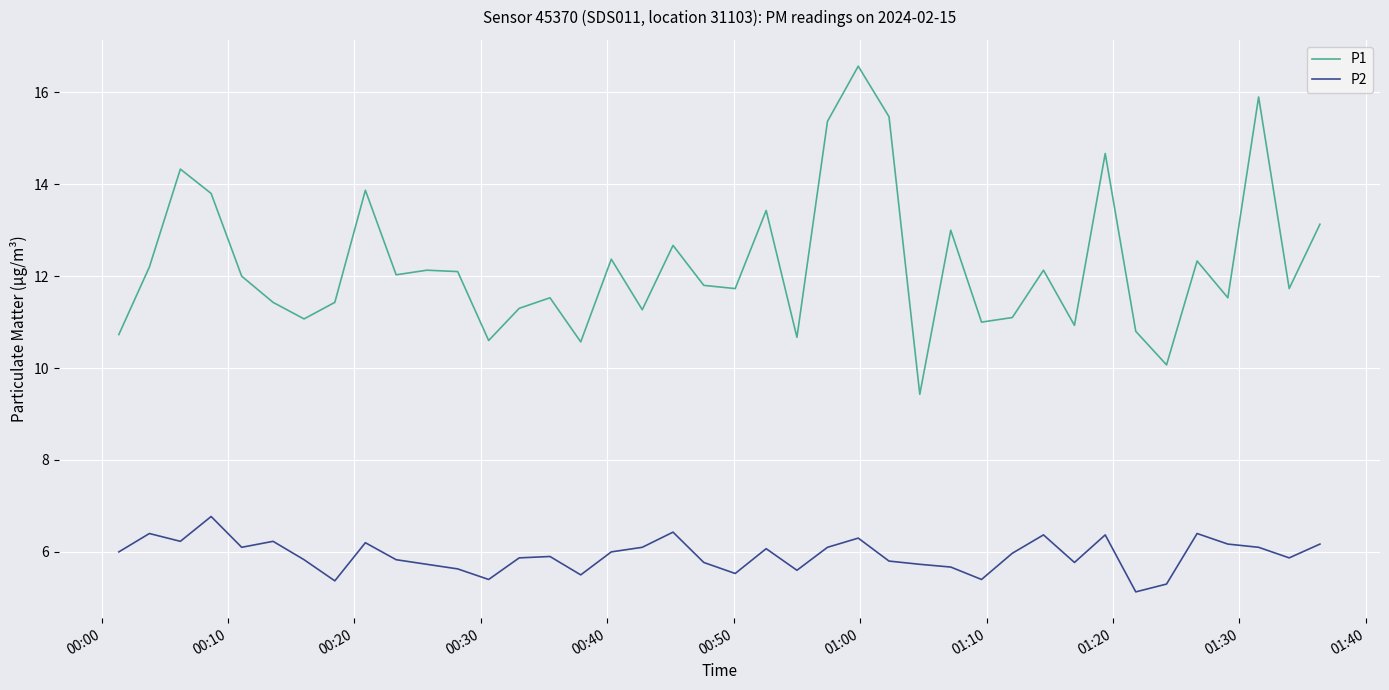

What are all the series names shown in the legend?

P1, P2